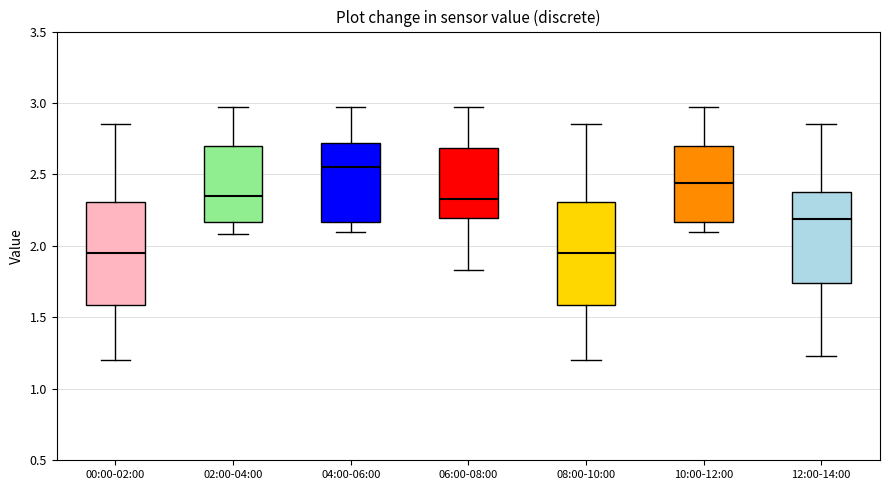

Reading left to right, read every box against the y-axis: the position of its median line, the range the box covers, and the ends of its whiskers. The values are not printed on the chart, so give them approximately, as read against the axis.

00:00-02:00: median 1.95, box 1.60 to 2.30, whiskers 1.20 to 2.85
02:00-04:00: median 2.35, box 2.15 to 2.70, whiskers 2.10 to 2.95
04:00-06:00: median 2.55, box 2.15 to 2.70, whiskers 2.10 to 2.95
06:00-08:00: median 2.35, box 2.20 to 2.70, whiskers 1.85 to 2.95
08:00-10:00: median 1.95, box 1.60 to 2.30, whiskers 1.20 to 2.85
10:00-12:00: median 2.45, box 2.15 to 2.70, whiskers 2.10 to 2.95
12:00-14:00: median 2.20, box 1.75 to 2.40, whiskers 1.25 to 2.85